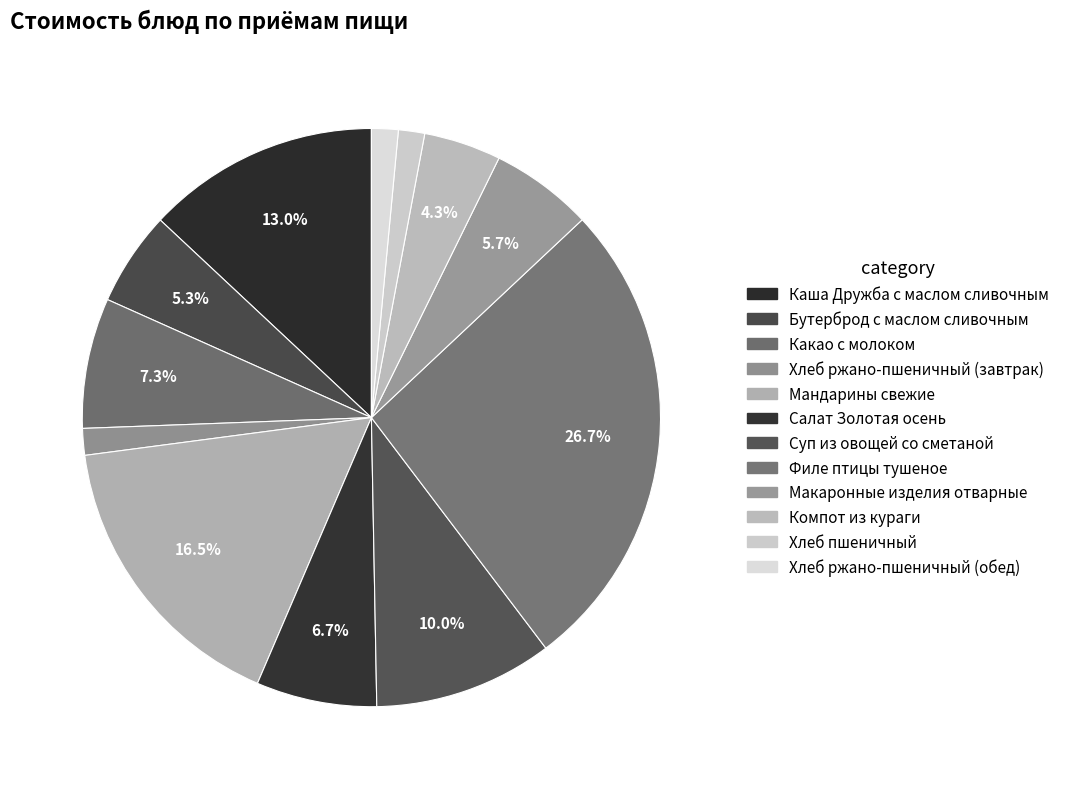

What is the change in value from Макаронные изделия отварные to Хлеб ржано-пшеничный (обед)?

-10.1